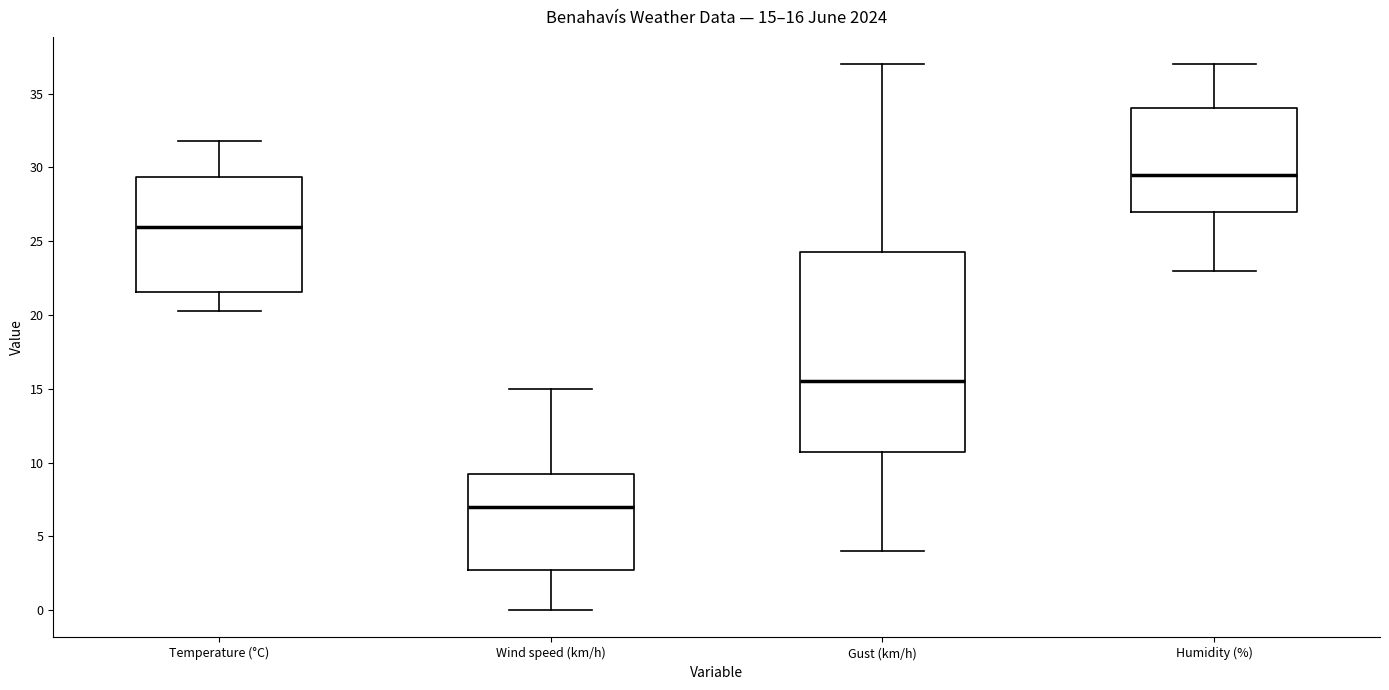

Which box is the tallest, from its lower edge to its upper edge?

Gust (km/h)